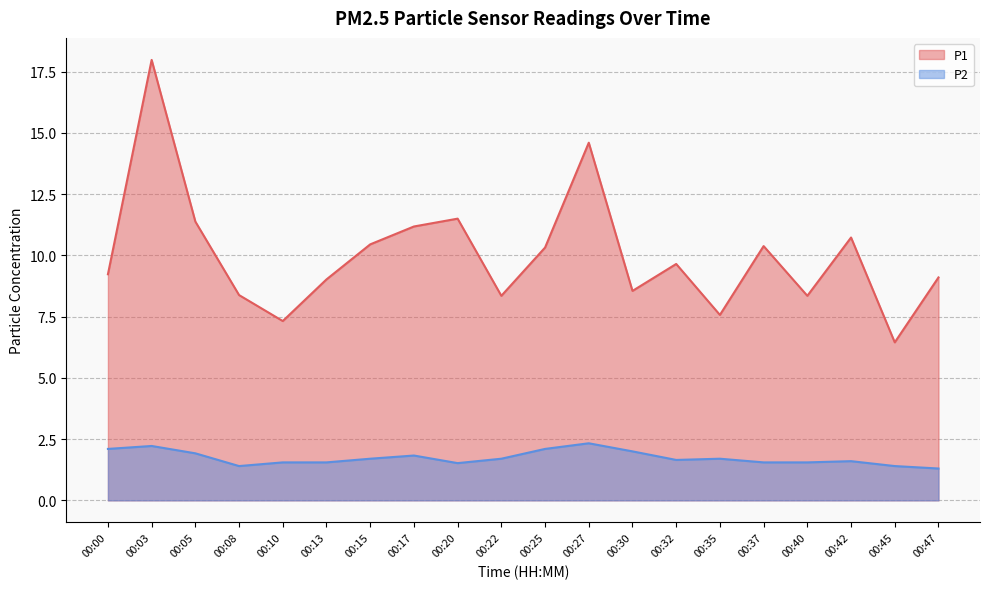

Where is the first local minimum for P1?

00:10